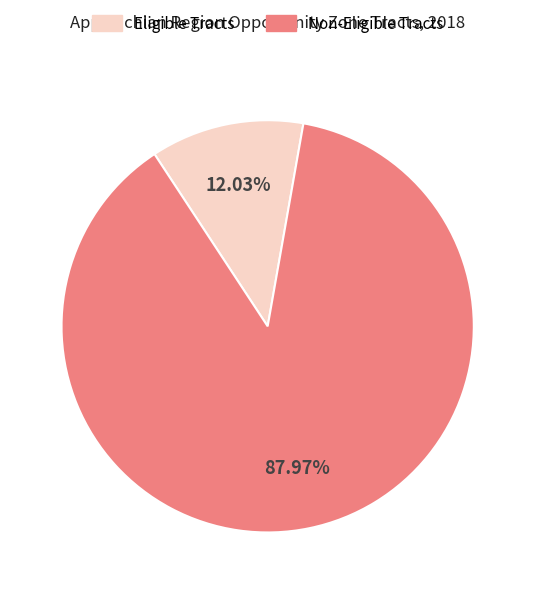

Is there a majority slice in this chart?

Yes